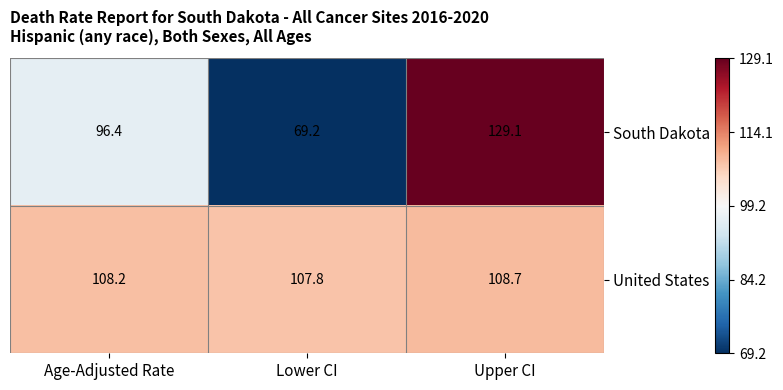

What is the difference between the highest and lowest values at Upper CI?

20.4